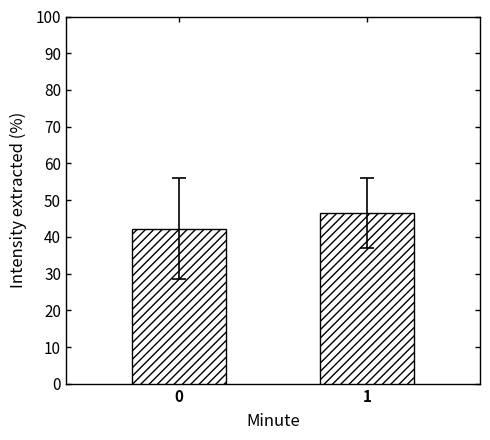

Is it true that the value at 0 is 59.3?

False